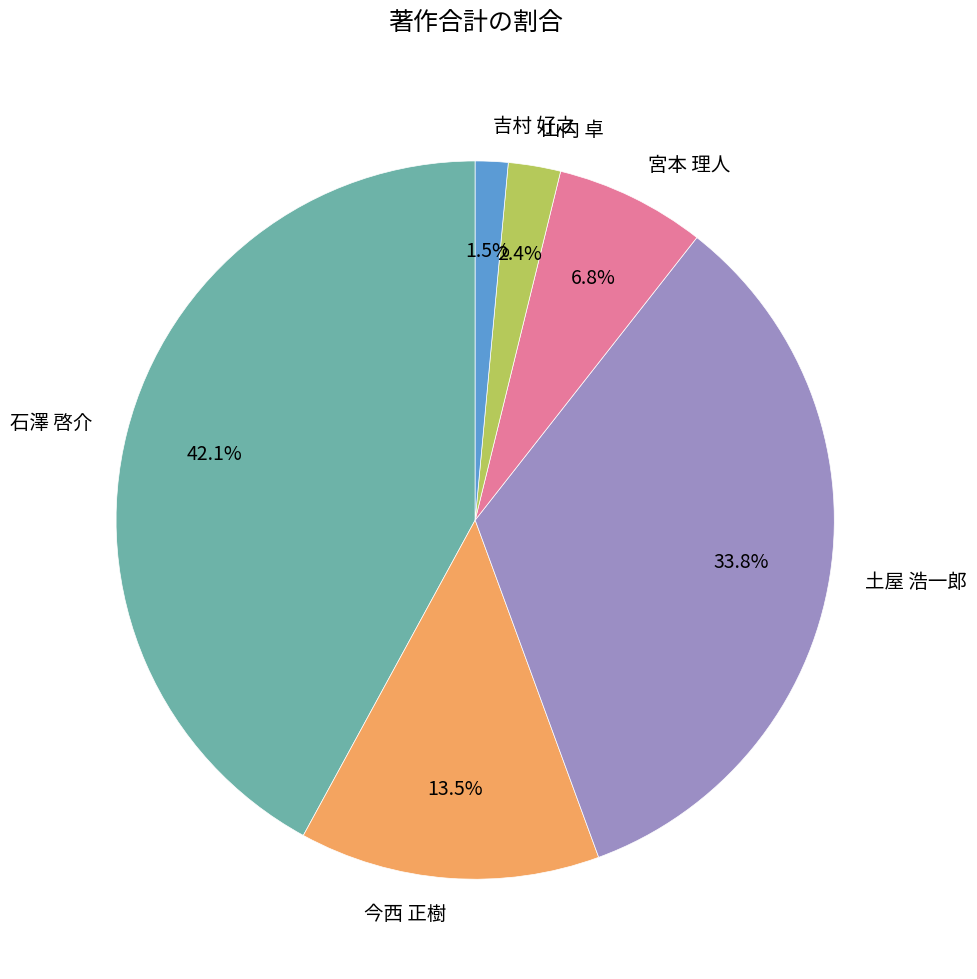

What percentage is the 土屋 浩一郎 slice, to the nearest percent?

34%